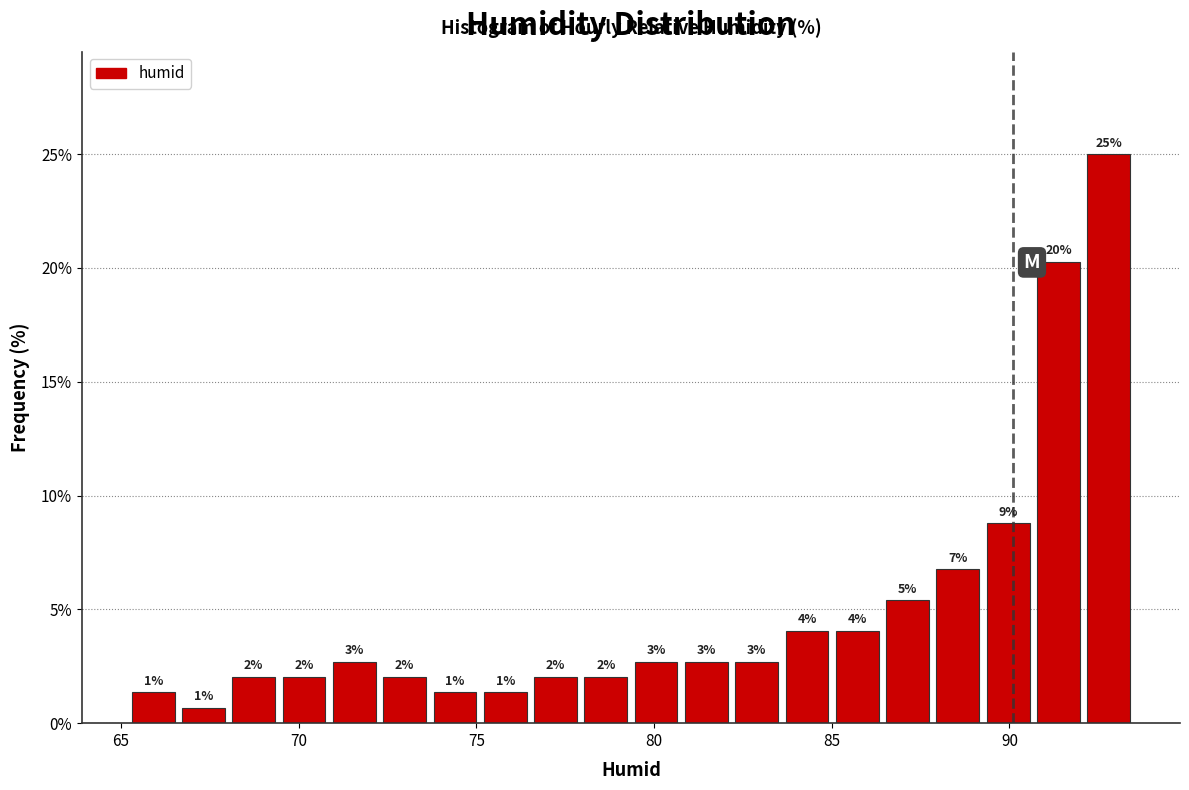

Around what value on the x-axis is the tallest bar? Give the approximate position of its centre, as read against the axis.

93.0